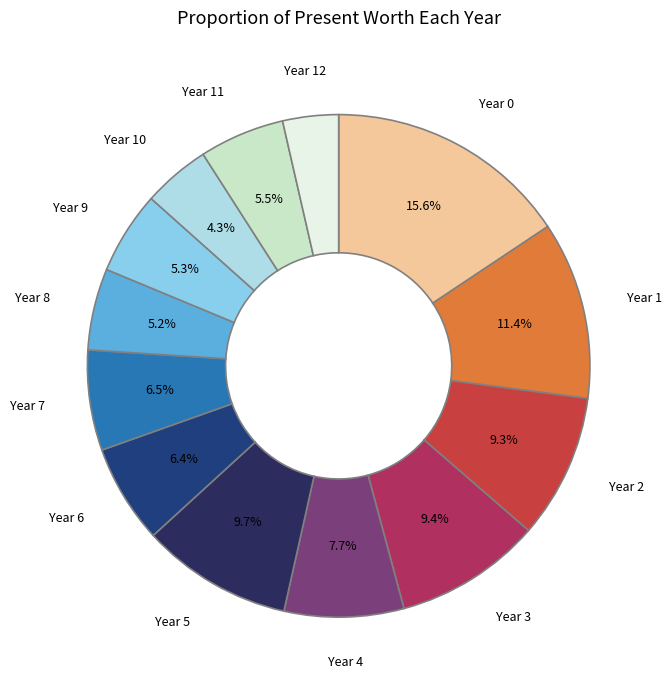

Do Year 5 and Year 3 together represent more than half of the pie?

No